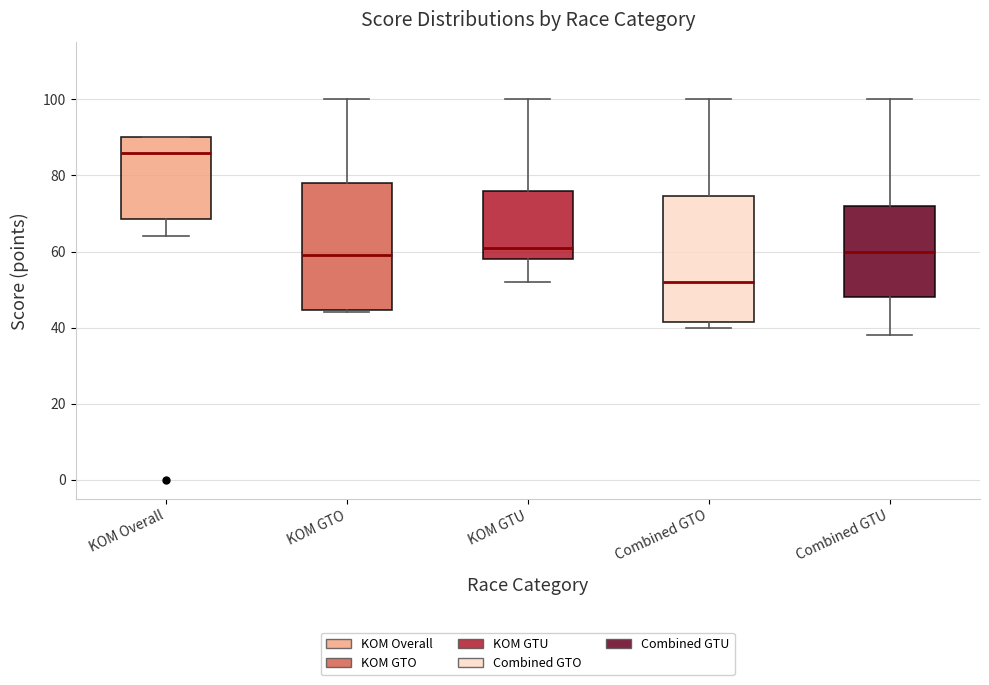

Reading left to right, transcribe this box plot: for each box, give where its median line is, the range the box spans, and where its two whiskers end, as read against the y-axis. The values are not printed on the chart, so give them approximately, as read against the axis.

KOM Overall: median 86, box 68 to 90, whiskers 64 to 90
KOM GTO: median 60, box 44 to 78, whiskers 44 to 100
KOM GTU: median 62, box 58 to 76, whiskers 52 to 100
Combined GTO: median 52, box 42 to 74, whiskers 40 to 100
Combined GTU: median 60, box 48 to 72, whiskers 38 to 100